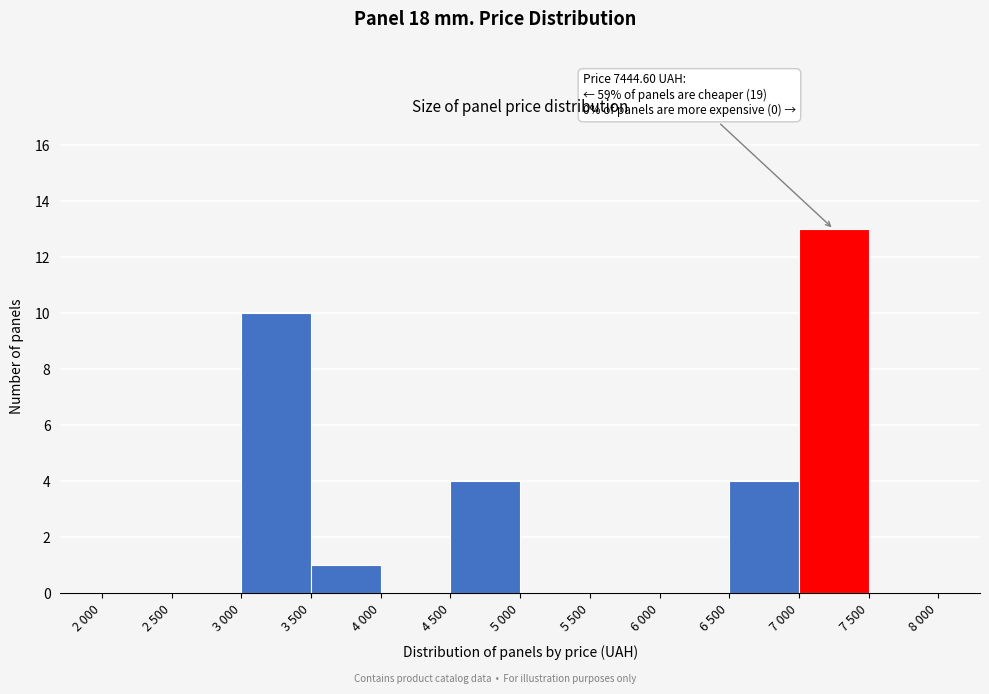

Reading left to right, what are all the values shown in this chart?

2 000=0	2 500=0	3 000=10	3 500=1	4 000=0	4 500=4	5 000=0	5 500=0	6 000=0	6 500=4	7 000=13	7 500=0